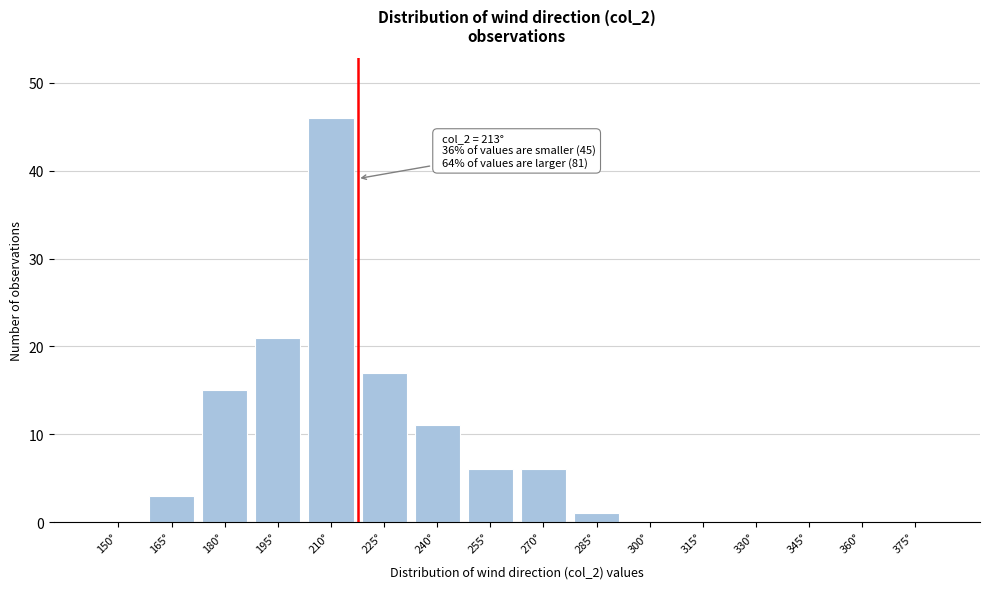

Reading right to left, transcribe all the data shown in this chart.

375°=0	360°=0	345°=0	330°=0	315°=0	300°=0	285°=1	270°=6	255°=6	240°=11	225°=17	210°=46	195°=21	180°=15	165°=3	150°=0